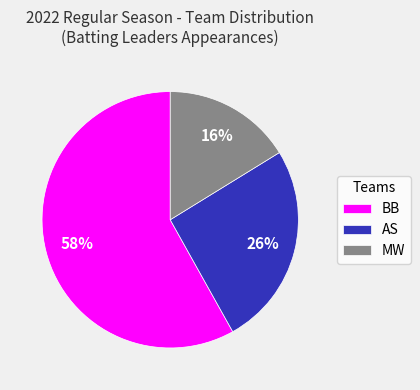

What is the ratio of the value at MW to the value at BB?

0.3